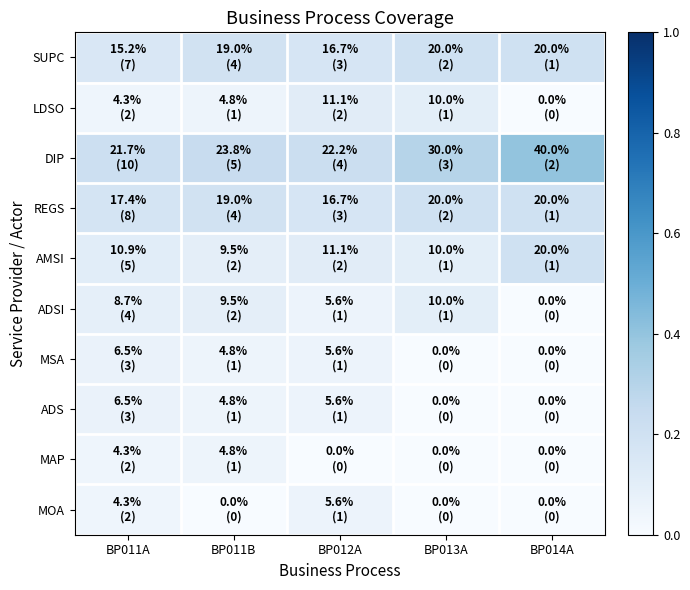

At which category is the sum across all series the highest?

BP011A